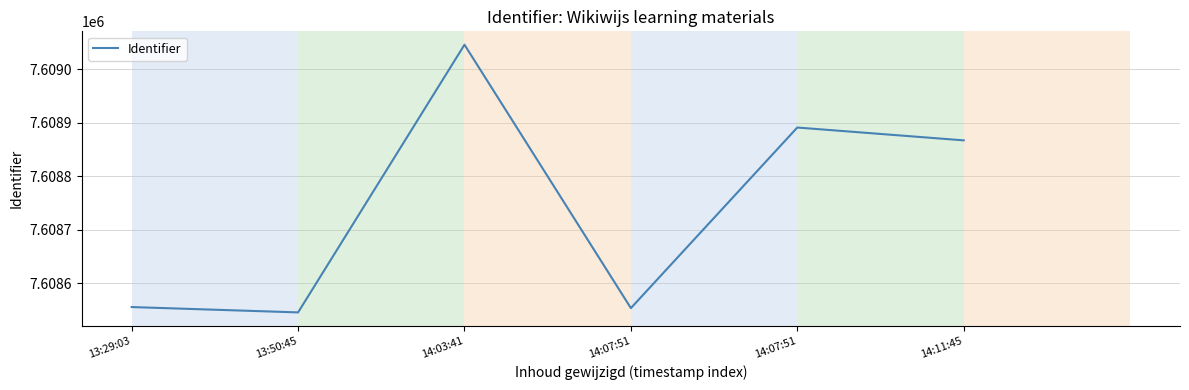

At which category does the data reach its first local peak?

14:03:41